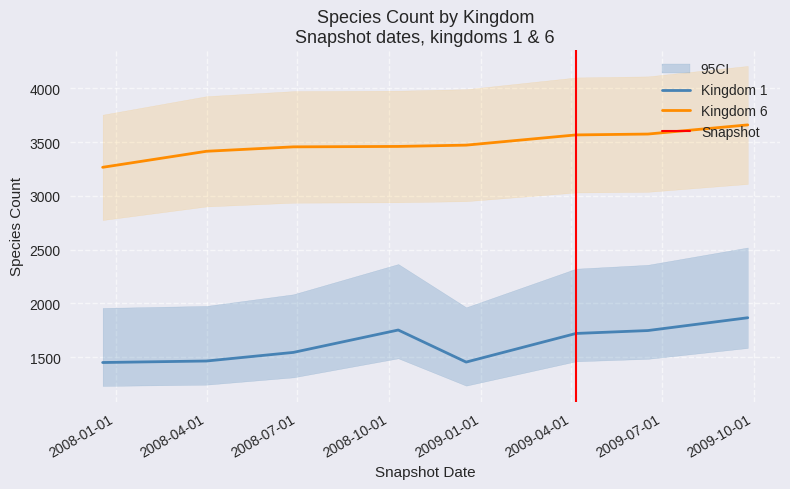

What is the minimum value for Kingdom 1?

1451